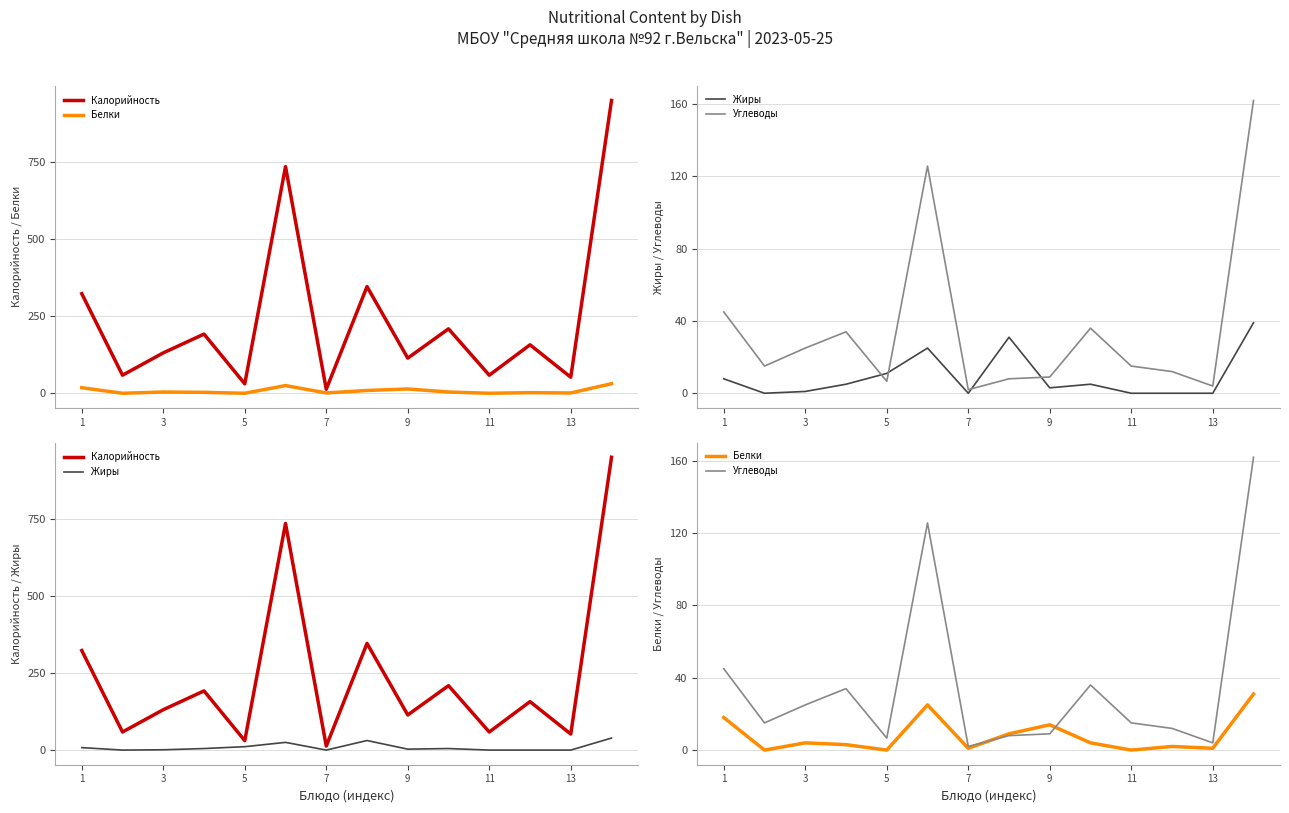

Is this an area chart (filled region under the line)?

No